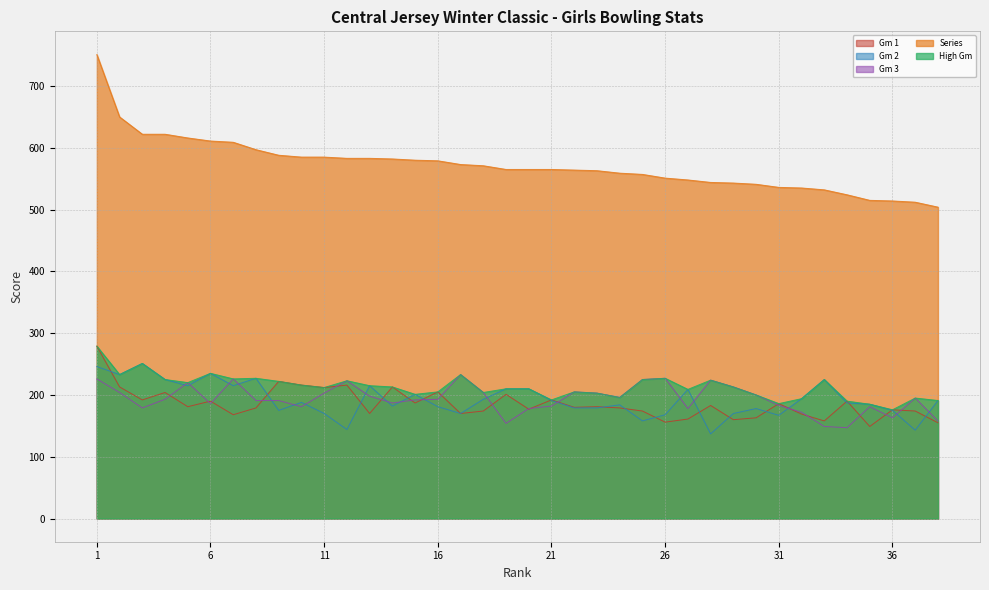

Where does the Gm 2 series first go above 188?

1